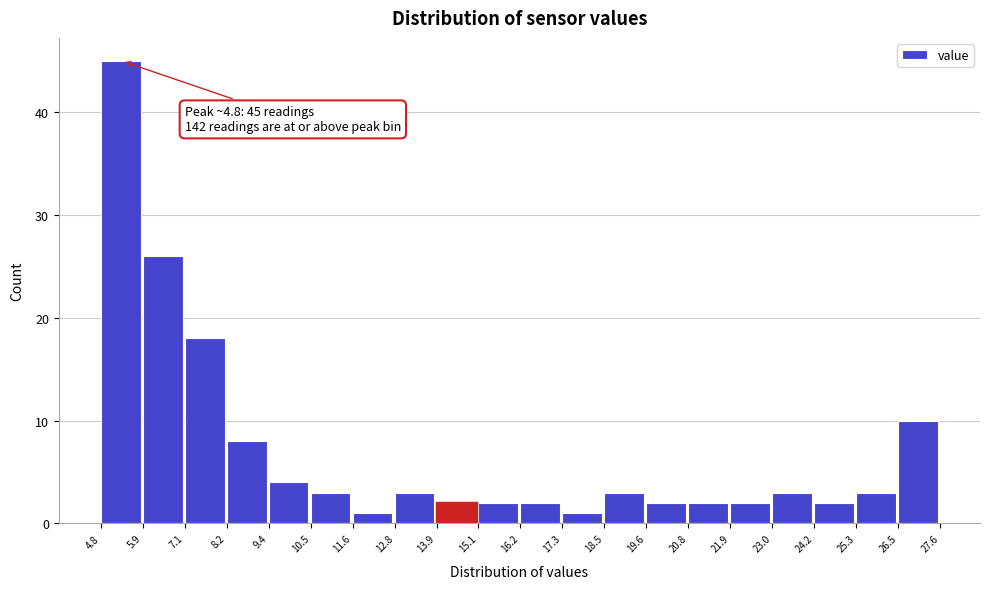

Which range on the x-axis has the tallest bar?

4.8 to 5.9